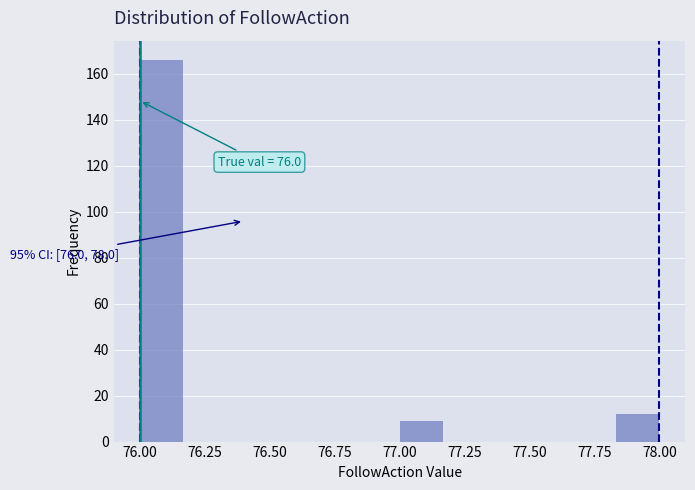

Read against the x-axis, roughly where is the centre of the tallest bar?

76.10